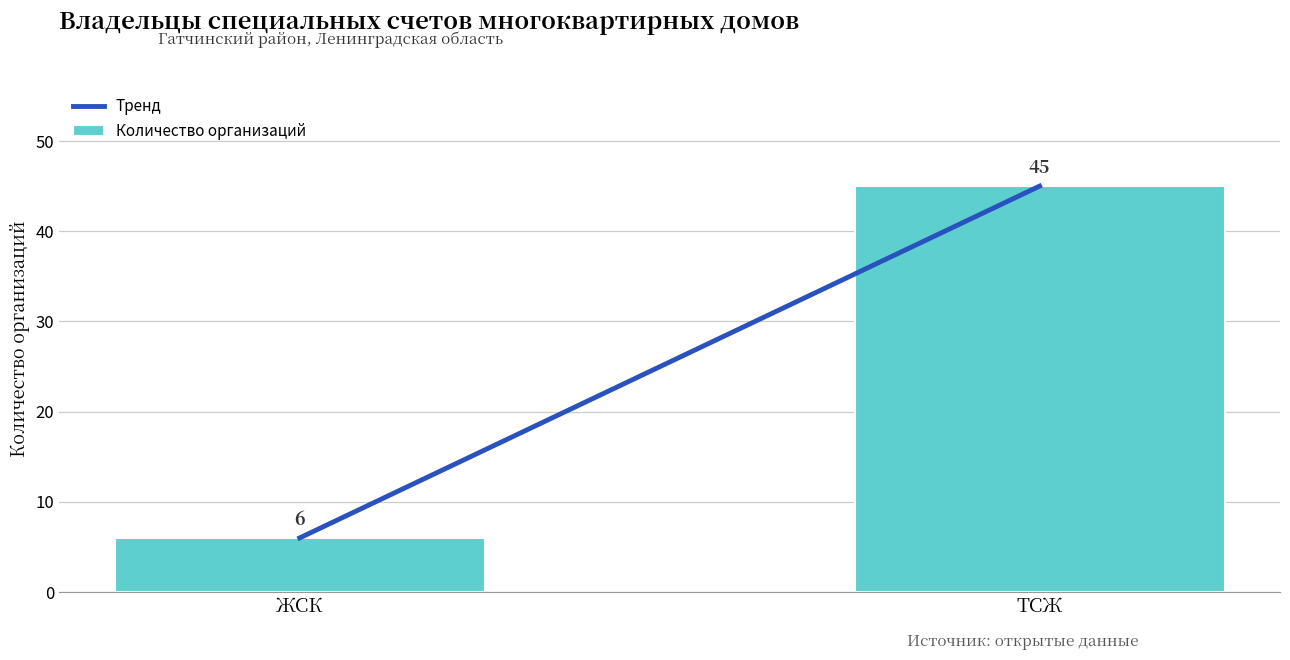

Is it true that the value at ТСЖ is 77?

False